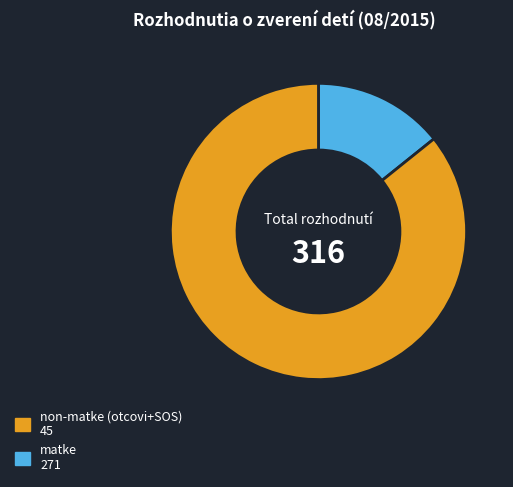

Does any single category account for the majority?

Yes